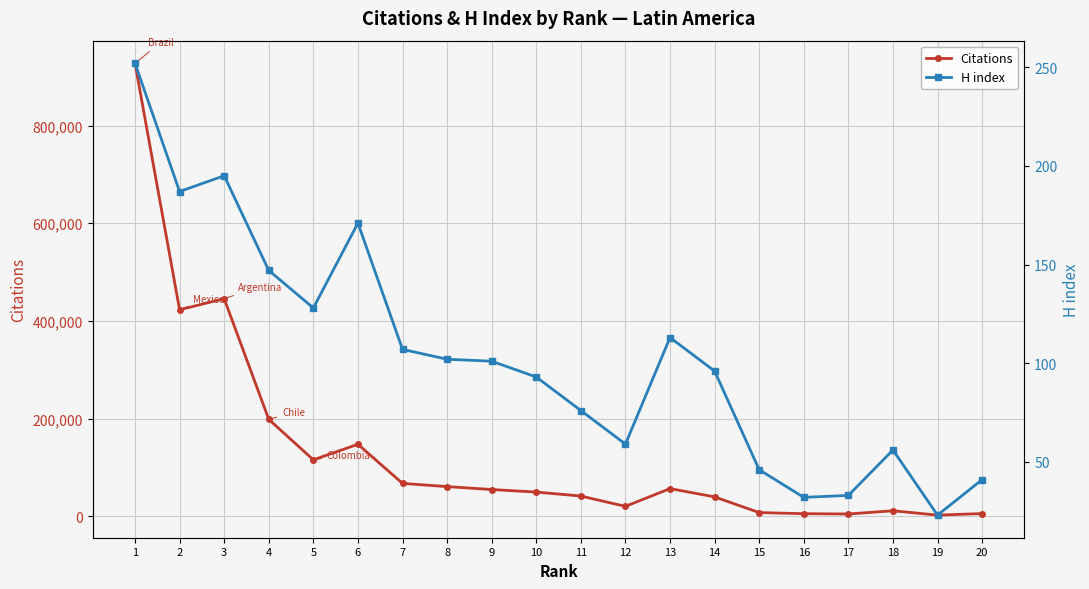

True or false: Citations has more than 0 points higher than both neighbors.

True